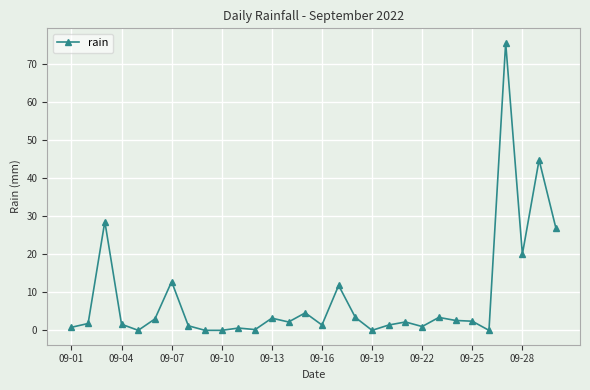

Count the number of data series in this chart.

1